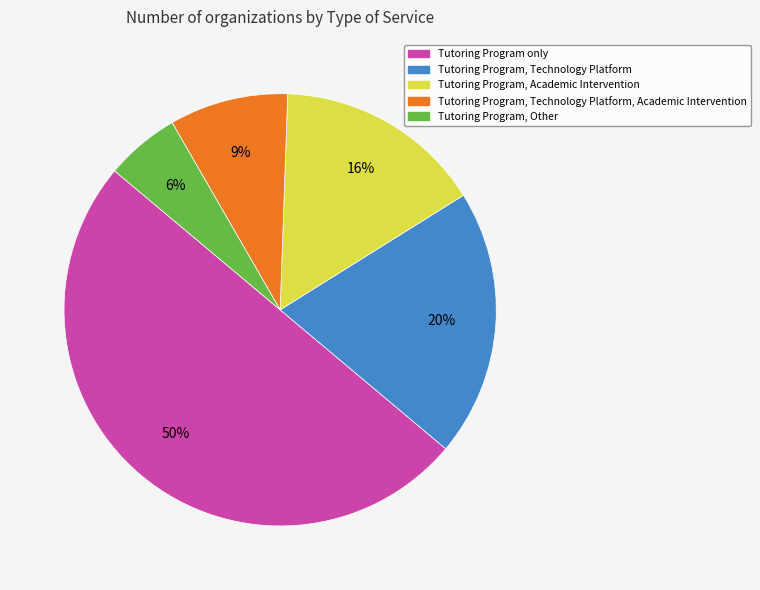

Rank the categories by value from lowest to highest.

Tutoring Program, Other, Tutoring Program, Technology Platform, Academic Intervention, Tutoring Program, Academic Intervention, Tutoring Program, Technology Platform, Tutoring Program only